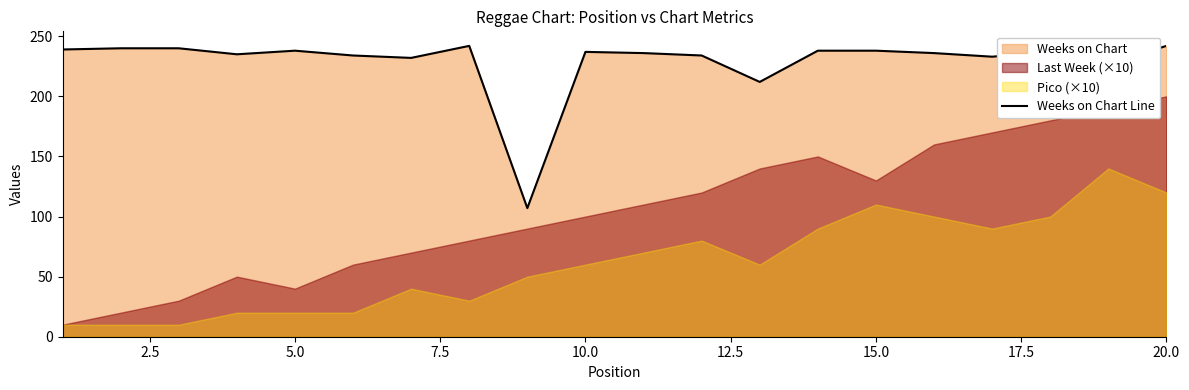

How many interior local valleys (lower than both neighbors) does the data have?

6